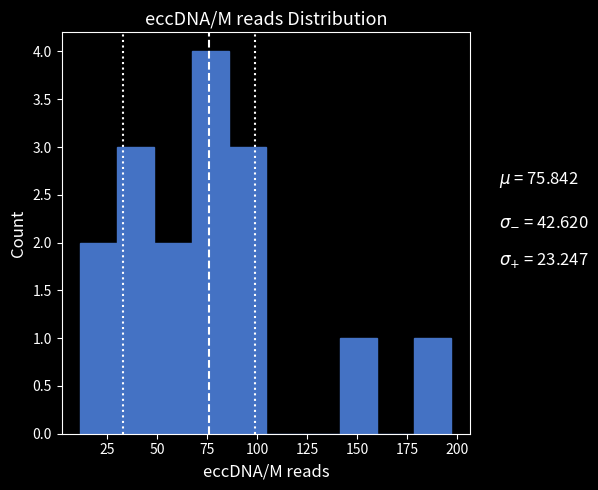

Around what value on the x-axis is the tallest bar? Give the approximate position of its centre, as read against the axis.

75